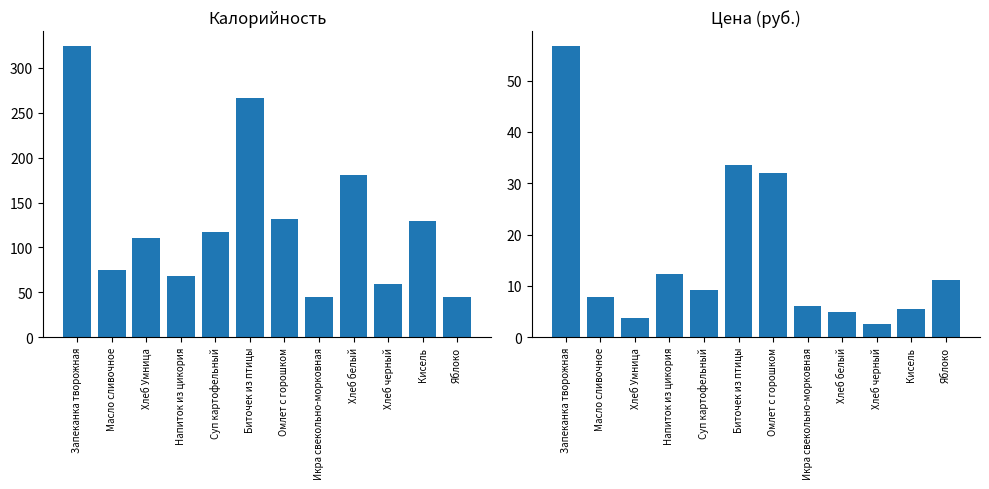

What is the difference between the Цена values at Кисель and Запеканка творожная?

51.4